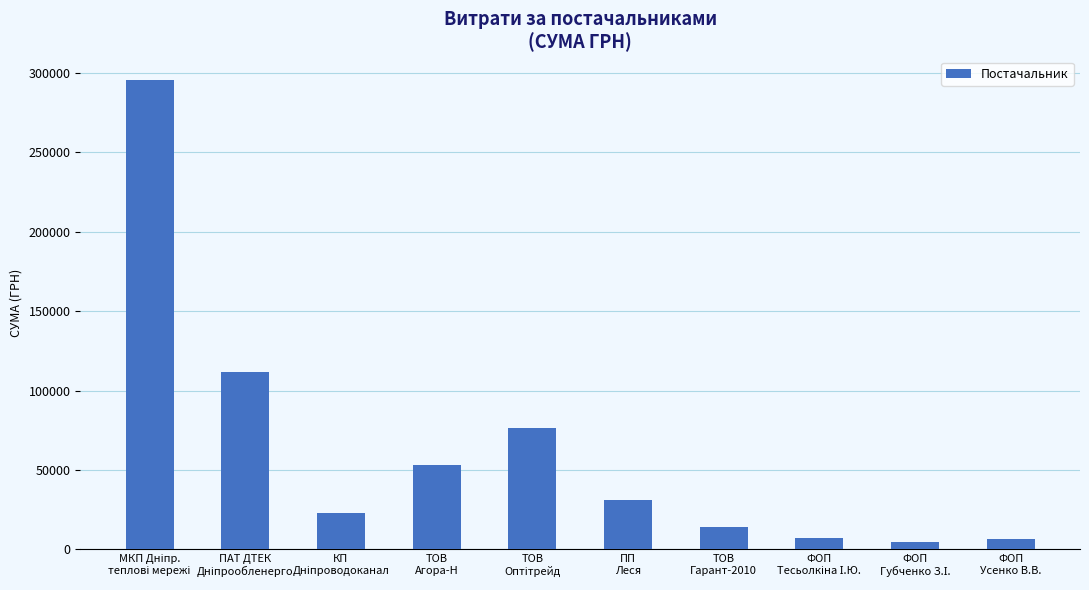

What is the average value?

62337.1